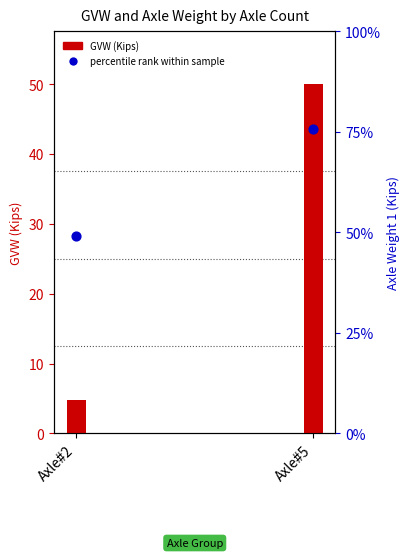

What is the total value across all series at Axle#5?

104.8